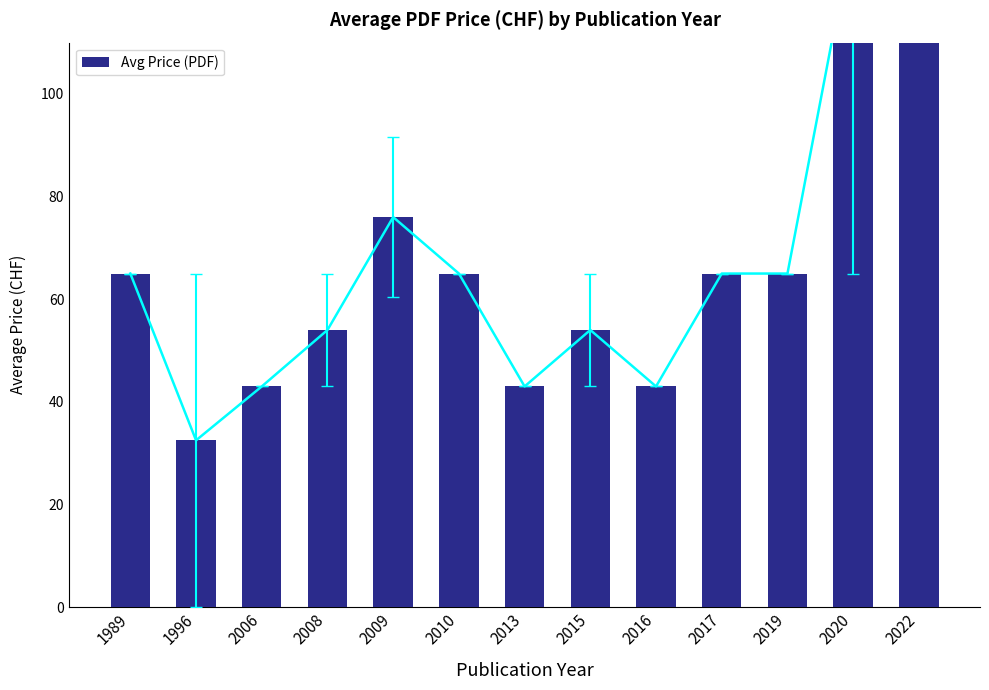

Reading left to right, list all the values displayed in this chart.

65.0	32.5	43.0	54.0	76.0	65.0	43.0	54.0	43.0	65.0	65.0	132.0	132.0